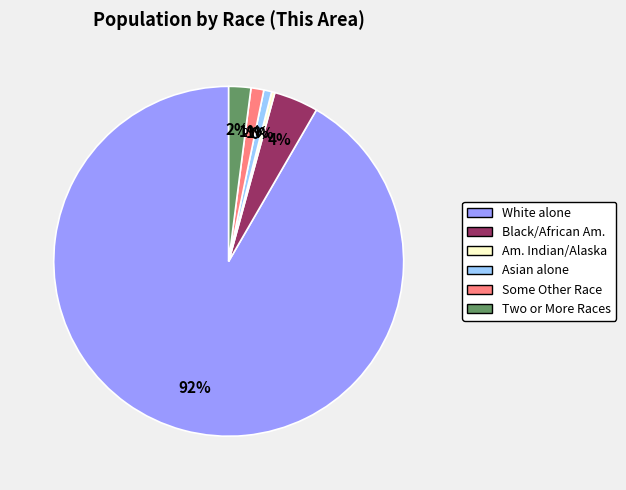

How many slices are in this pie chart?

6